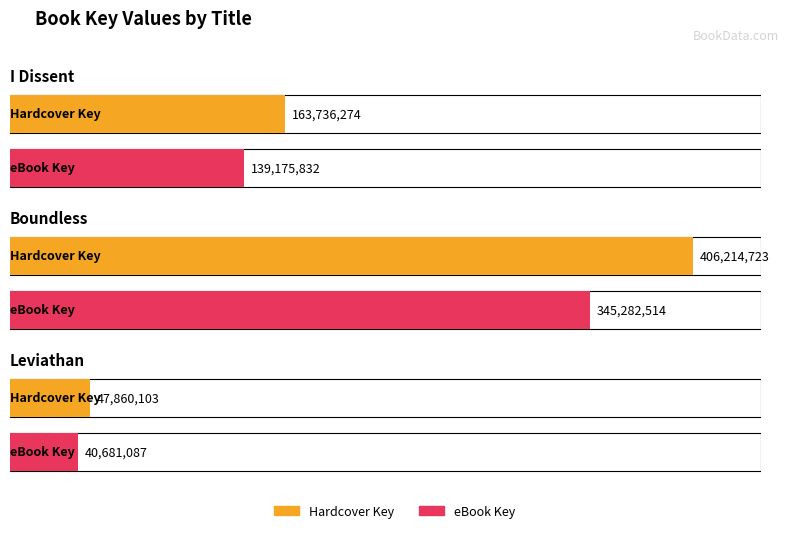

How many values in the Hardcover series exceed 163736274?

1